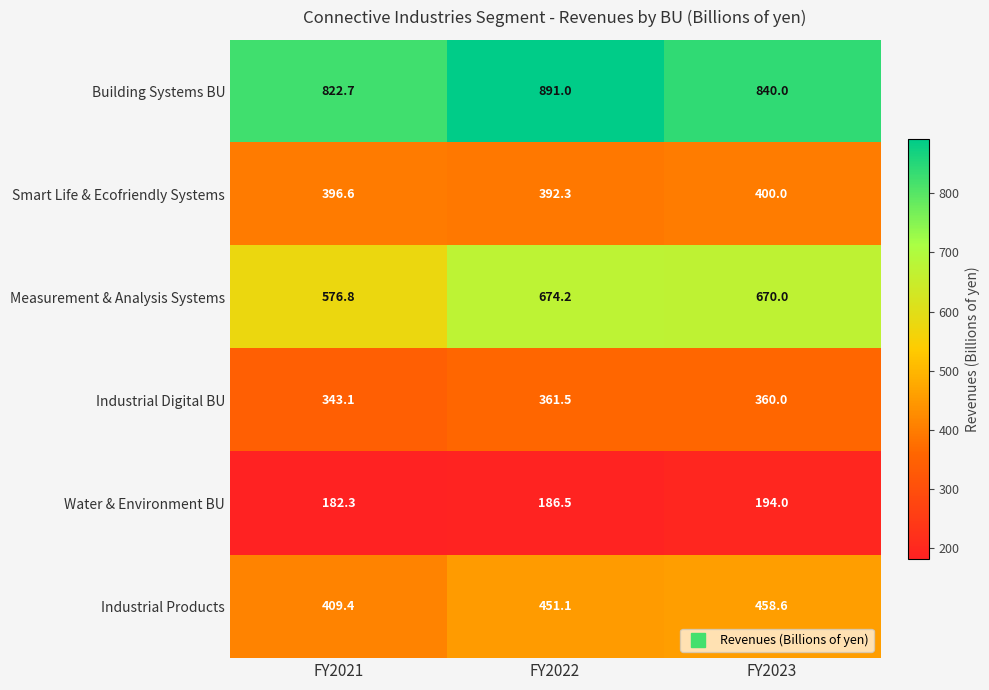

What is the spread (max minus min) of values at FY2022?

704.5